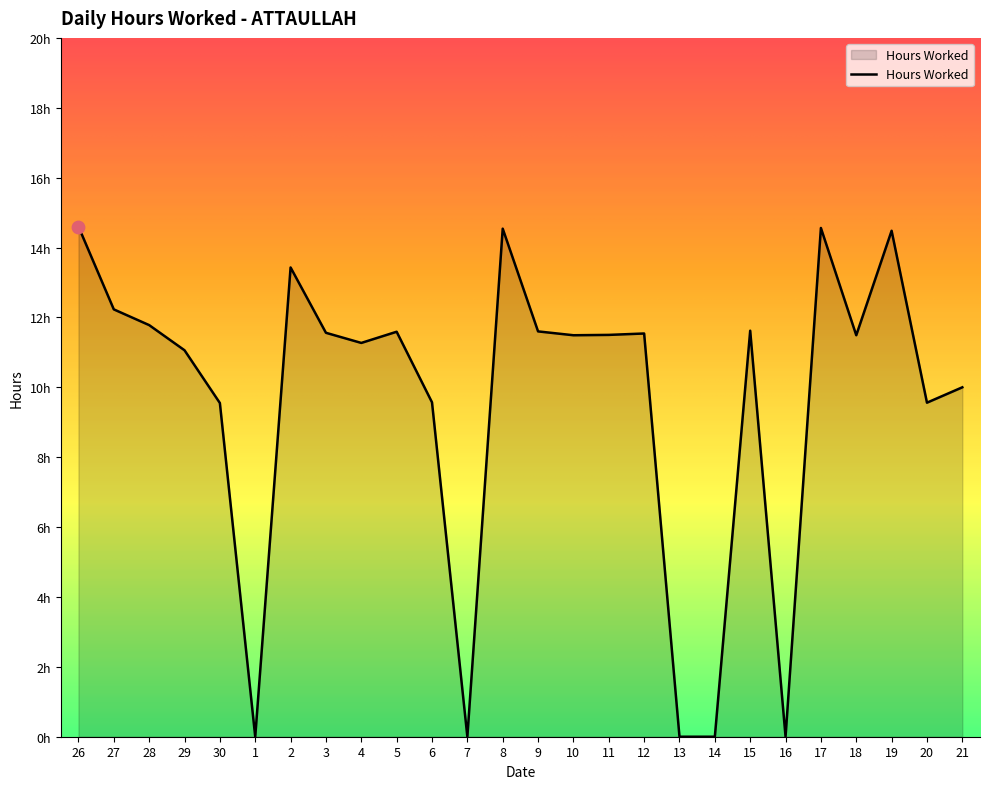

What is the change in value from 4 to 14?

-11.3